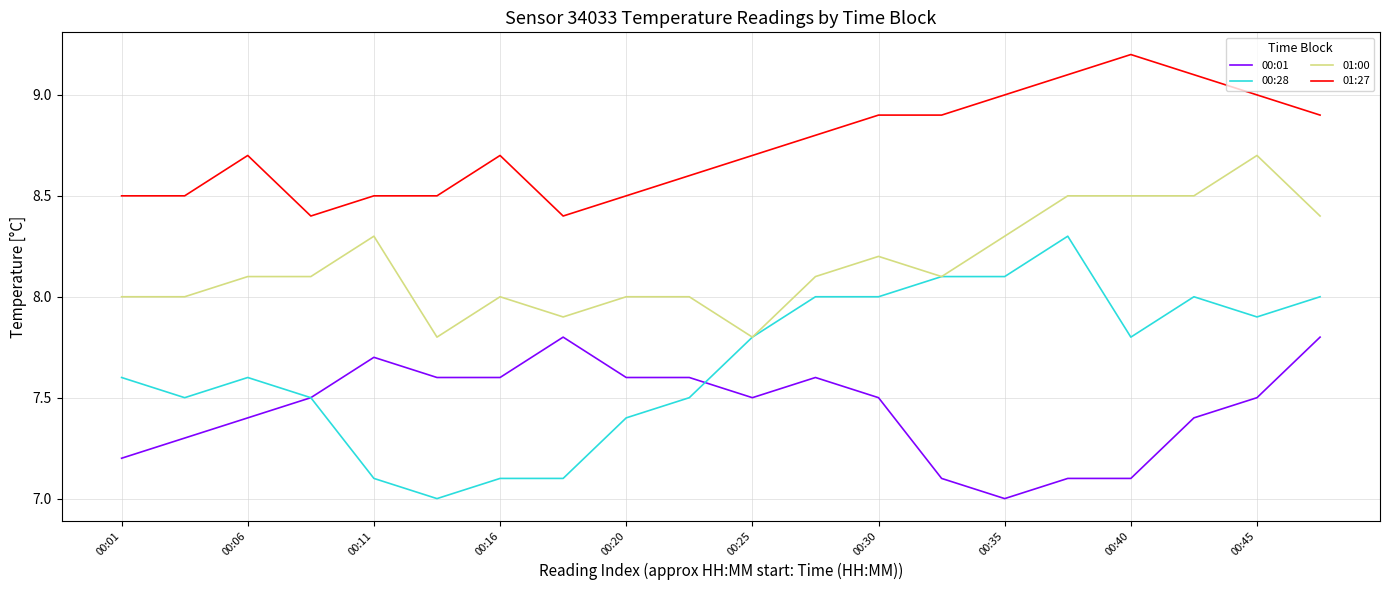

Reading right to left, transcribe all the data shown in this chart.

00:01: 7.8	7.5	7.4	7.1	7.1	7.0	7.1	7.5	7.6	7.5	7.6	7.6	7.8	7.6	7.6	7.7	7.5	7.4	7.3	7.2
00:28: 8.0	7.9	8.0	7.8	8.3	8.1	8.1	8.0	8.0	7.8	7.5	7.4	7.1	7.1	7.0	7.1	7.5	7.6	7.5	7.6
01:00: 8.4	8.7	8.5	8.5	8.5	8.3	8.1	8.2	8.1	7.8	8.0	8.0	7.9	8.0	7.8	8.3	8.1	8.1	8.0	8.0
01:27: 8.9	9.0	9.1	9.2	9.1	9.0	8.9	8.9	8.8	8.7	8.6	8.5	8.4	8.7	8.5	8.5	8.4	8.7	8.5	8.5